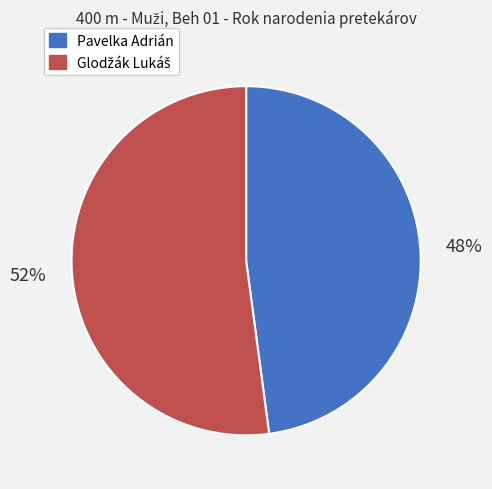

Is there any slice that represents more than half of the pie?

Yes